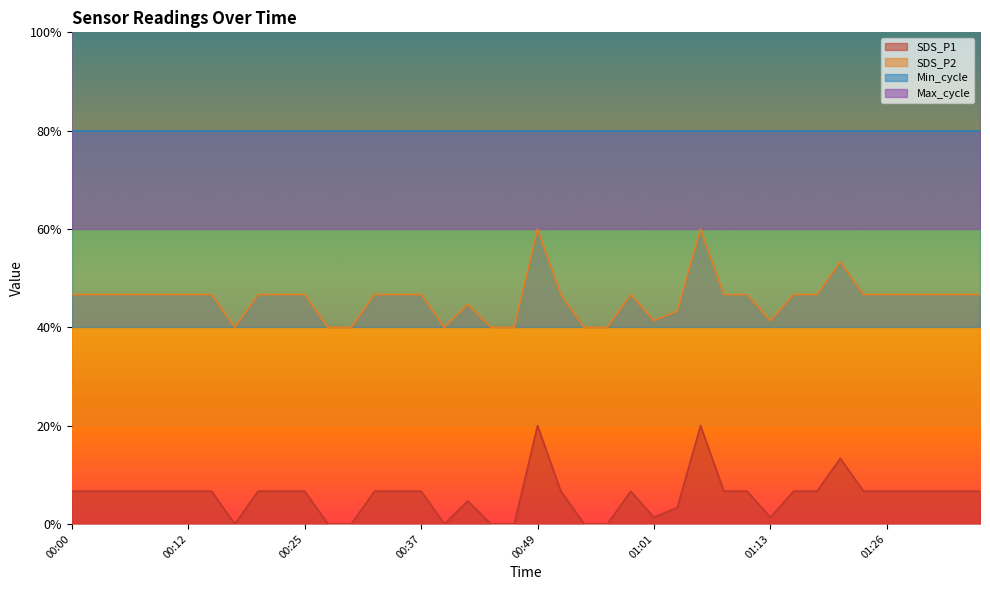

The Max_cycle series shows 1.3 at 00:34. True or false?

True